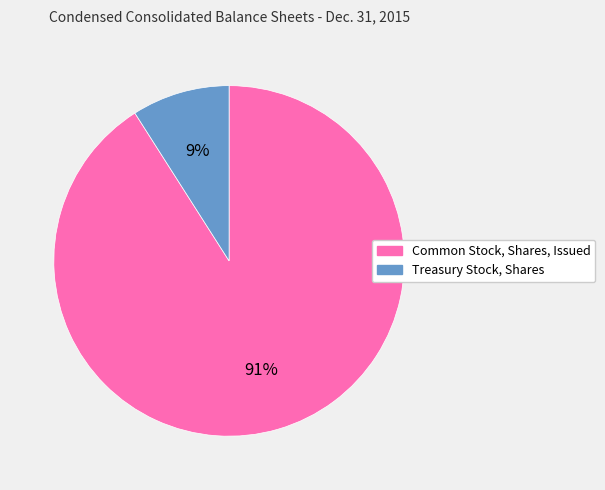

Is it true that Common Stock, Shares, Issued is 91% of the pie?

True